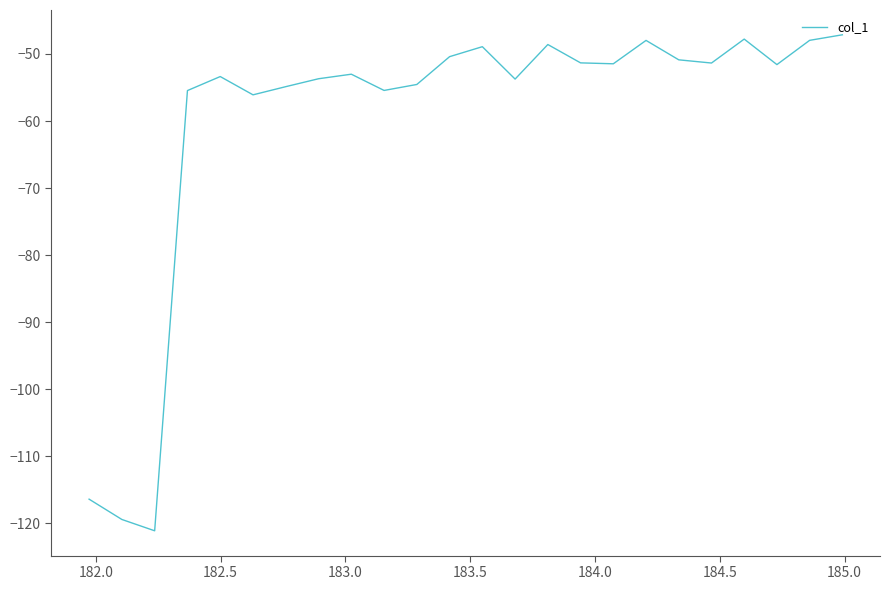

How many interior local valleys (lower than both neighbors) does the data have?

7